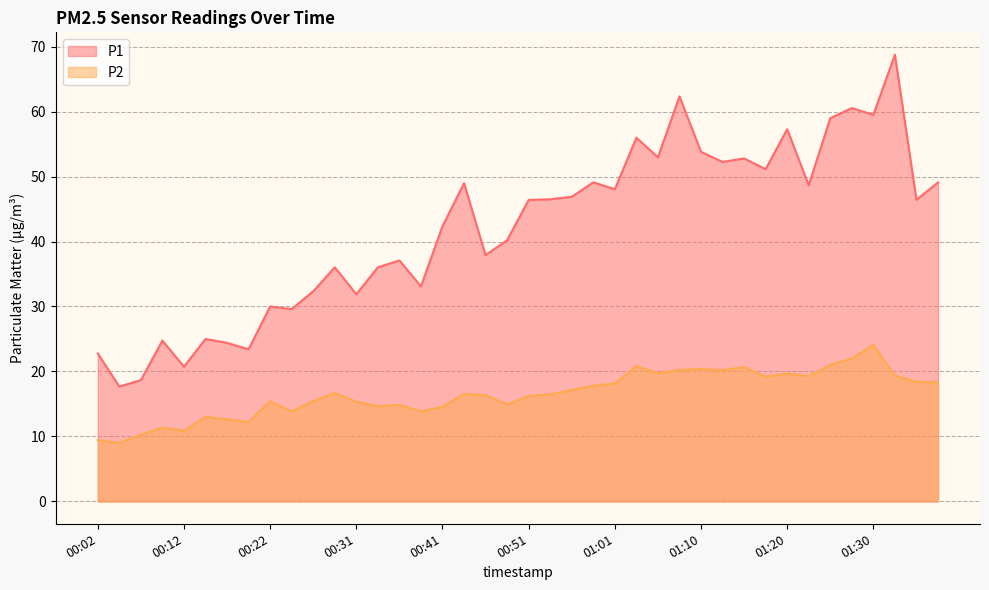

What is the sum of all P1 values?

1680.2